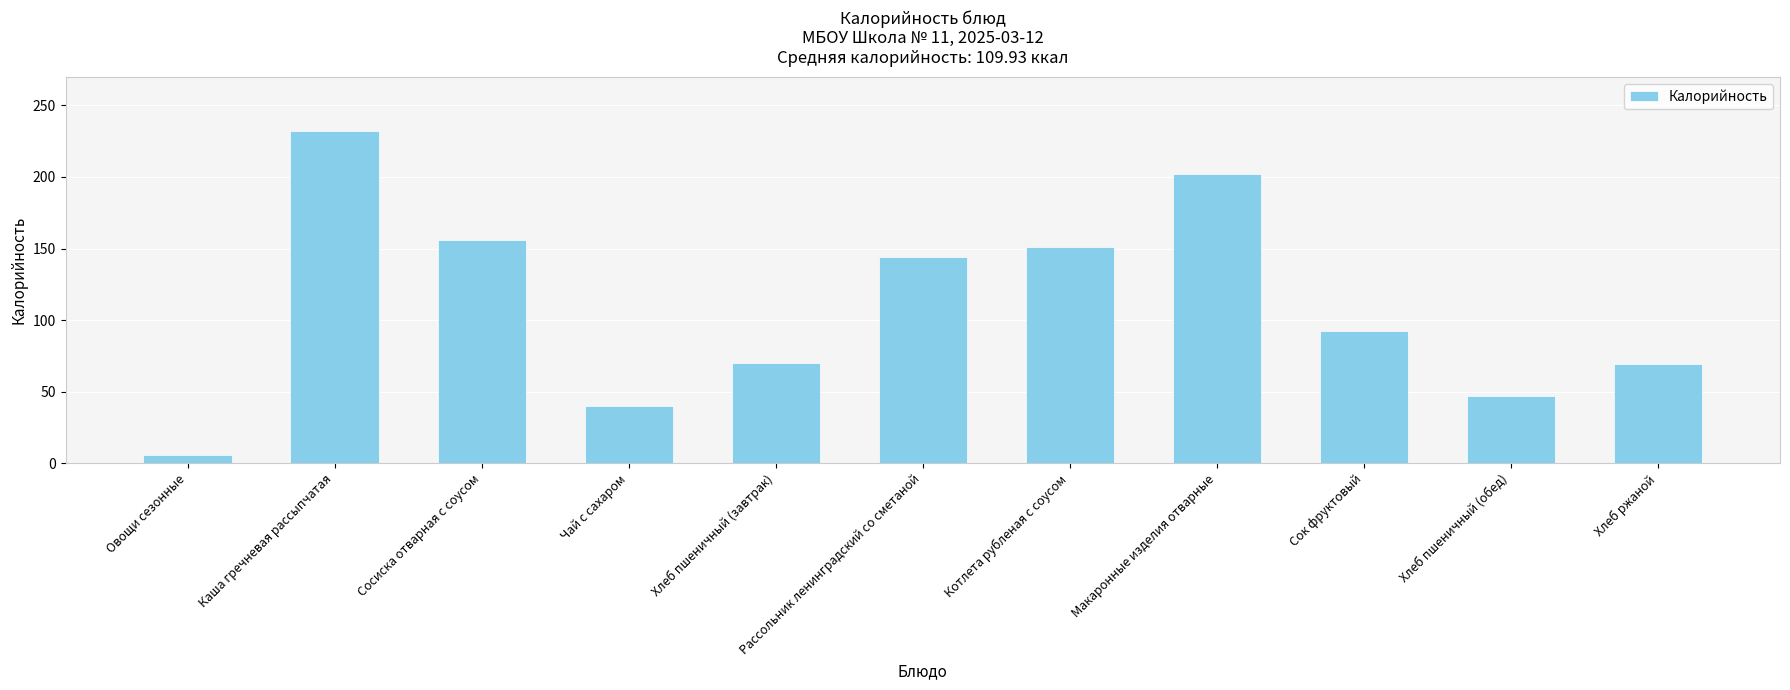

Reading left to right, list all the values displayed in this chart.

Овощи сезонные=6.0	Каша гречневая рассыпчатая=231.9	Сосиска отварная с соусом=155.9	Чай с сахаром=40.0	Хлеб пшеничный (завтрак)=70.1	Рассольник ленинградский со сметаной=144.4	Котлета рубленая с соусом=151.0	Макаронные изделия отварные=201.9	Сок фруктовый=92.3	Хлеб пшеничный (обед)=46.8	Хлеб ржаной=69.0